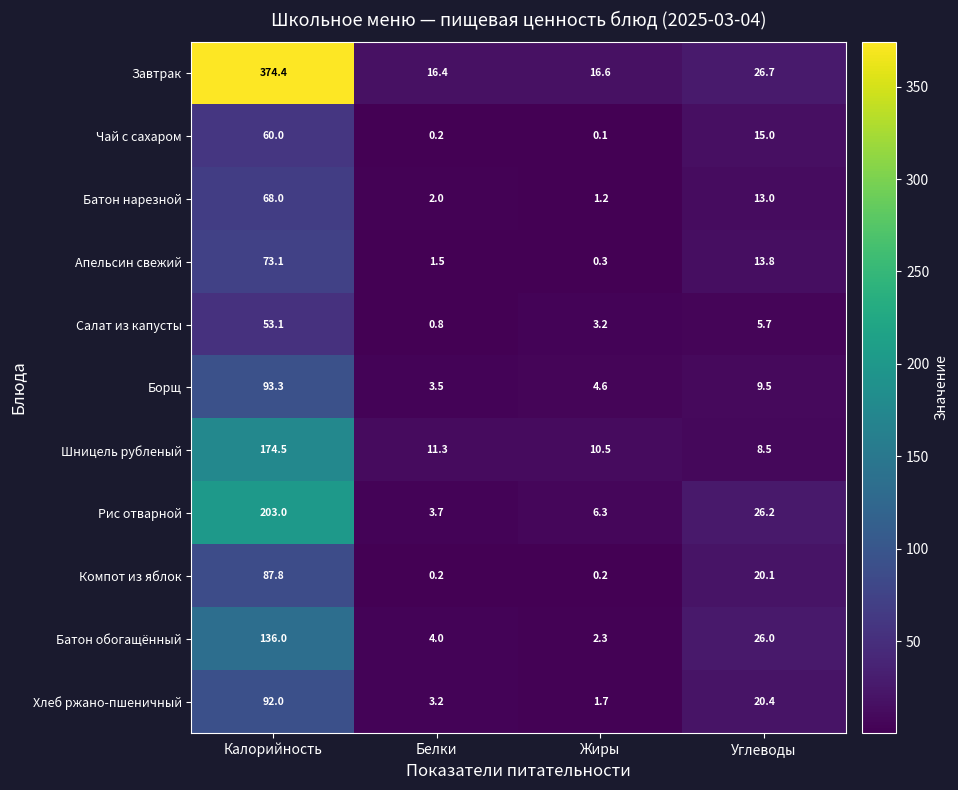

At Углеводы, list the series in order from largest to smallest.

Завтрак, Рис отварной, Батон обогащённый, Хлеб ржано-пшеничный, Компот из яблок, Чай с сахаром, Апельсин свежий, Батон нарезной, Борщ, Шницель рубленый, Салат из капусты